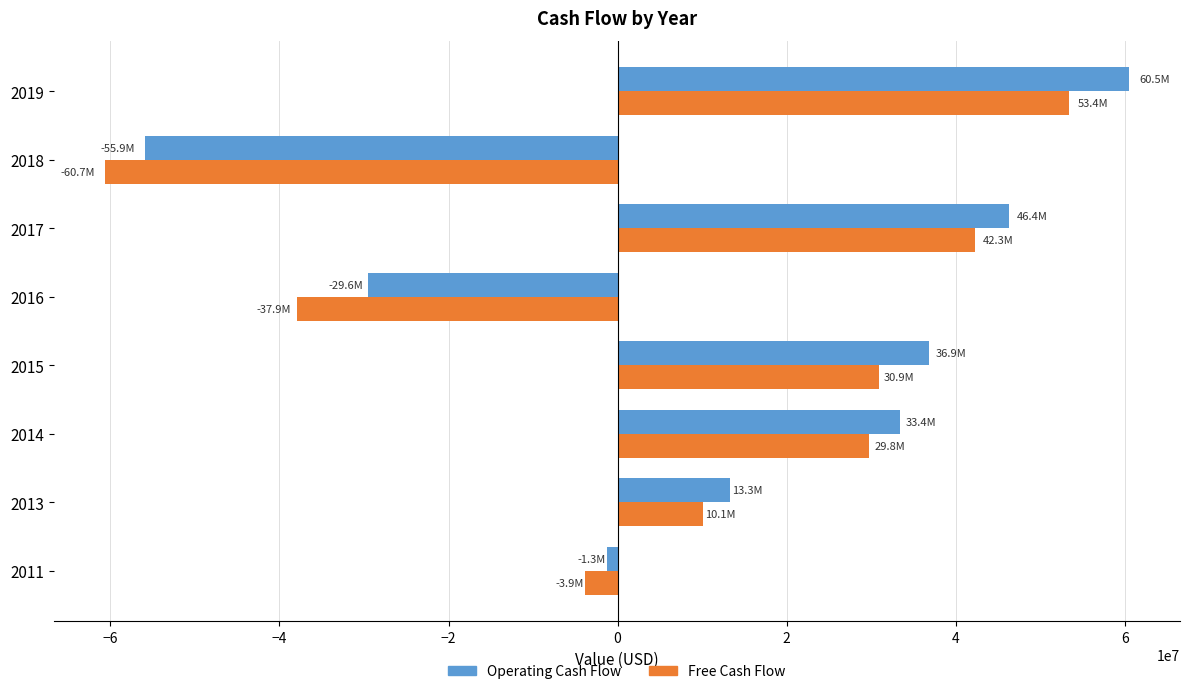

What is the lowest value of the Free Cash Flow series?

-60650500